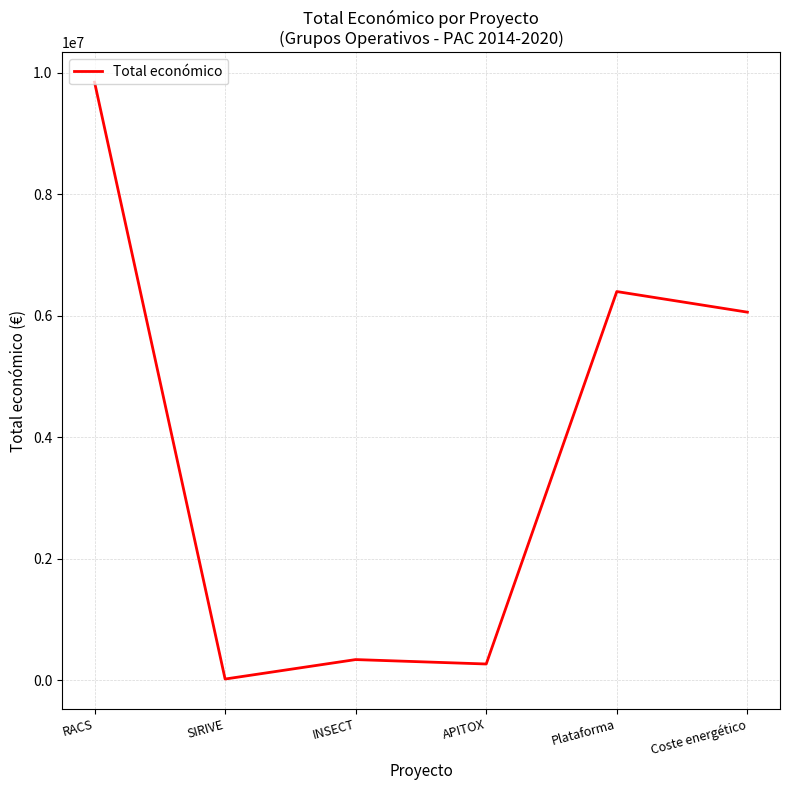

Reading right to left, what are all the values shown in this chart?

6062169	6401275	271552	344243	24017	9847932